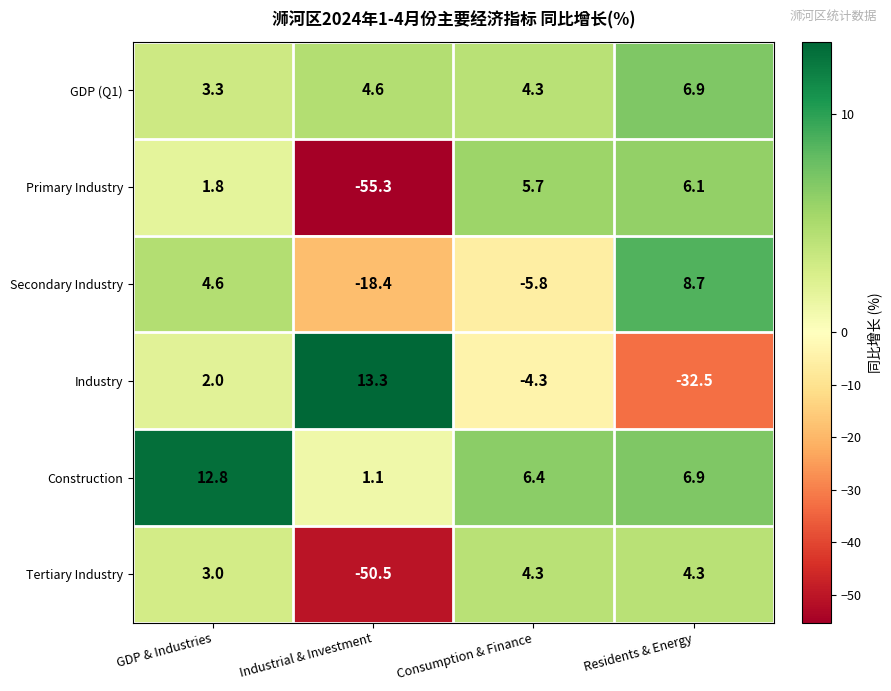

How many distinct data groups are displayed?

6